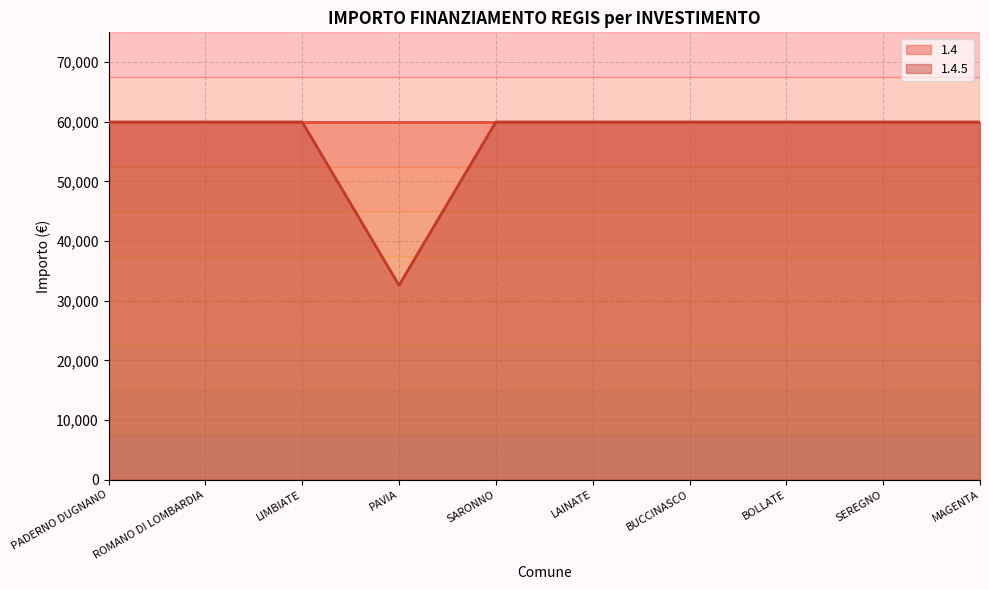

Reading left to right, transcribe all the data shown in this chart.

PADERNO DUGNANO=59966	ROMANO DI LOMBARDIA=59966	LIMBIATE=59966	PAVIA=32589	SARONNO=59966	LAINATE=59966	BUCCINASCO=59966	BOLLATE=59966	SEREGNO=59966	MAGENTA=59966